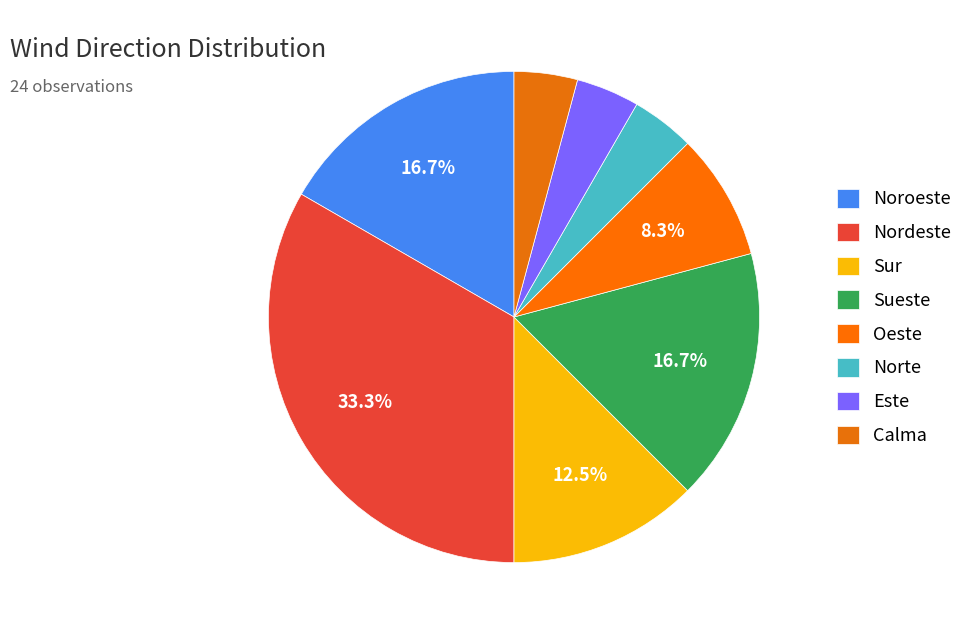

How many slices are in this pie chart?

8